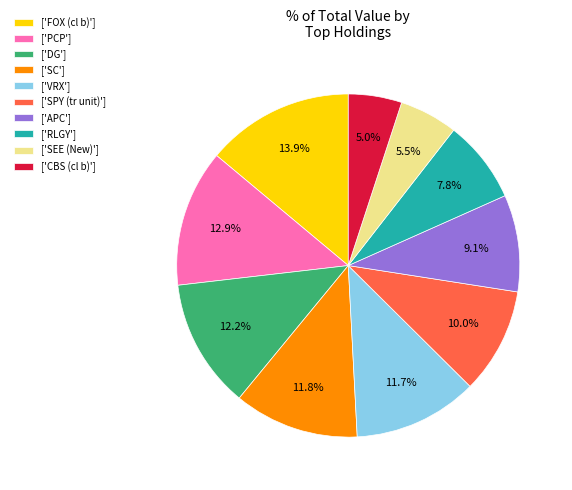

Combined, what portion of the pie is ['SPY (tr unit)'] and ['SEE (New)']?

15.5%